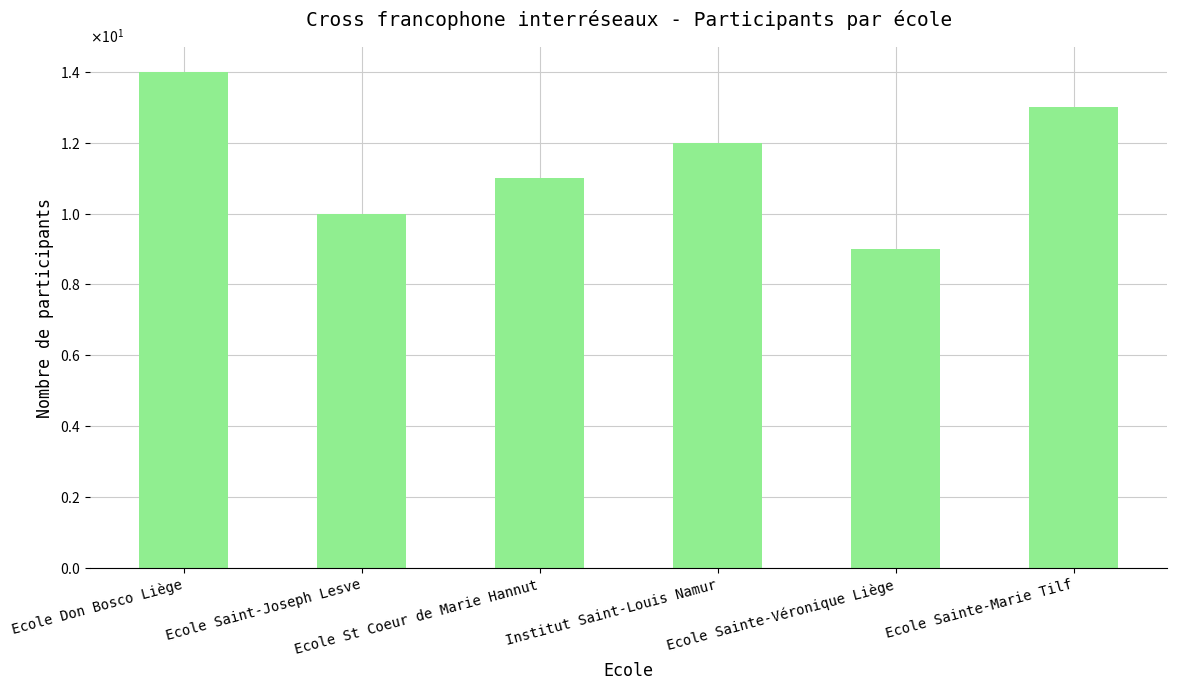

What is the change in value from Ecole Don Bosco Liège to Institut Saint-Louis Namur?

-2